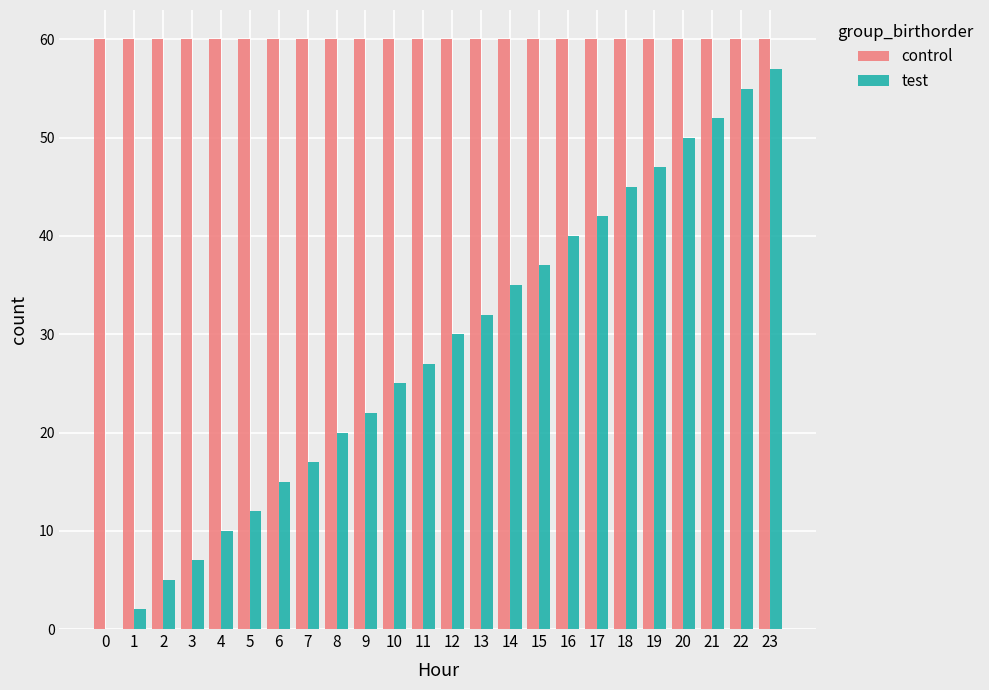

Is the value of control at 21 greater than the value of test at 21?

Yes